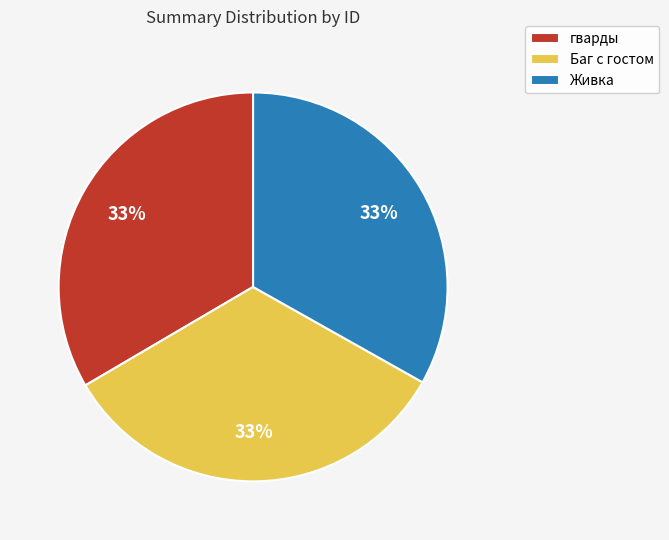

To the nearest percent, what percentage of the pie is Живка?

33%